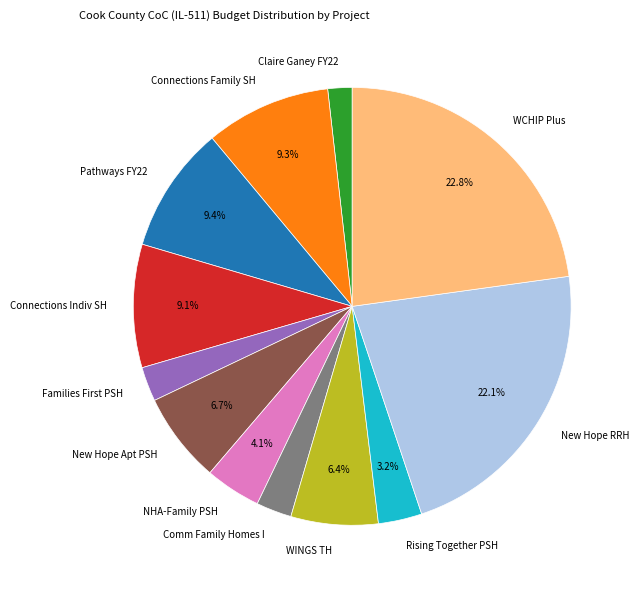

Combined, do New Hope RRH and NHA-Family PSH account for over 50%?

No